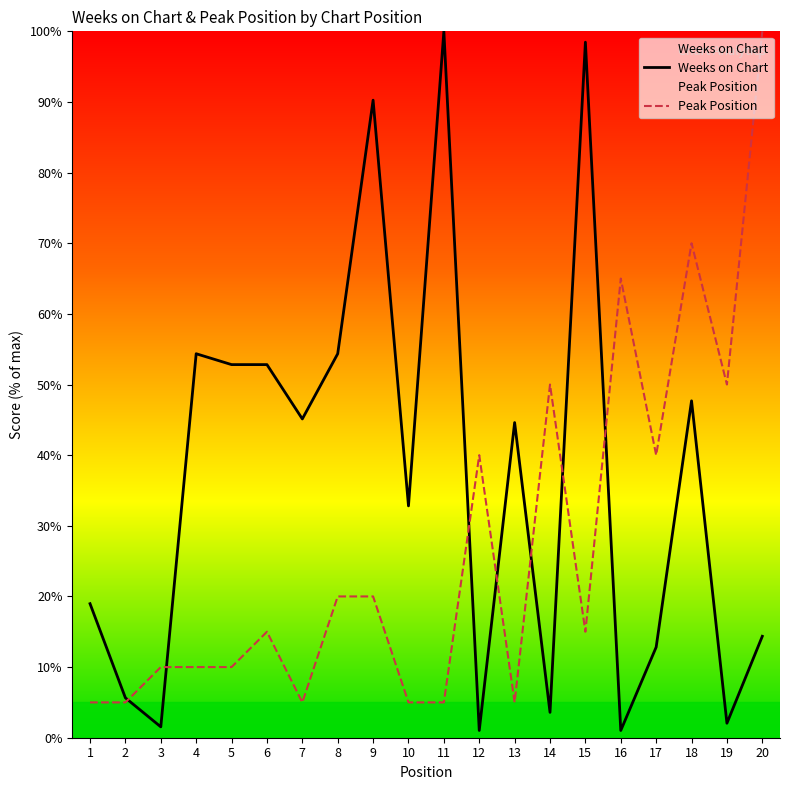

What is the total value across all series at 4?

64.4